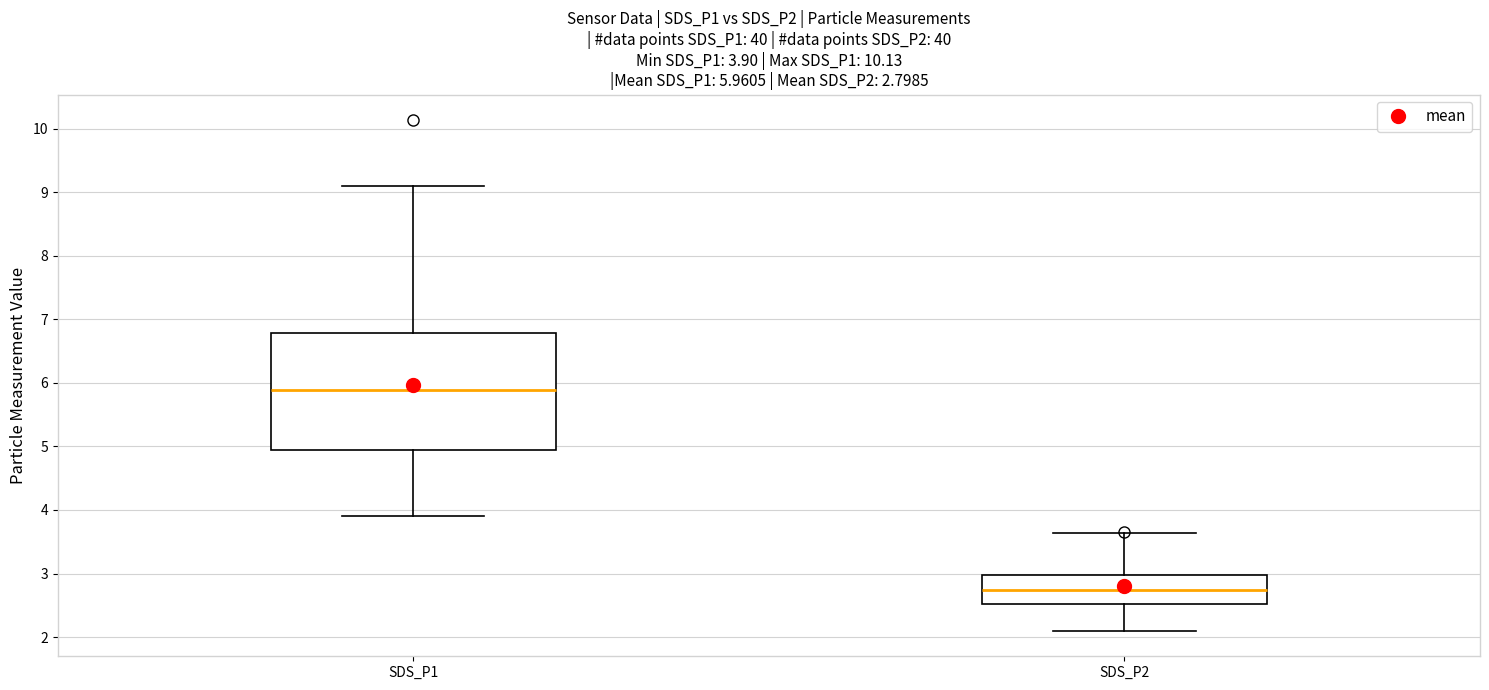

Comparing the boxes themselves (not the whiskers), which one is the tallest?

SDS_P1